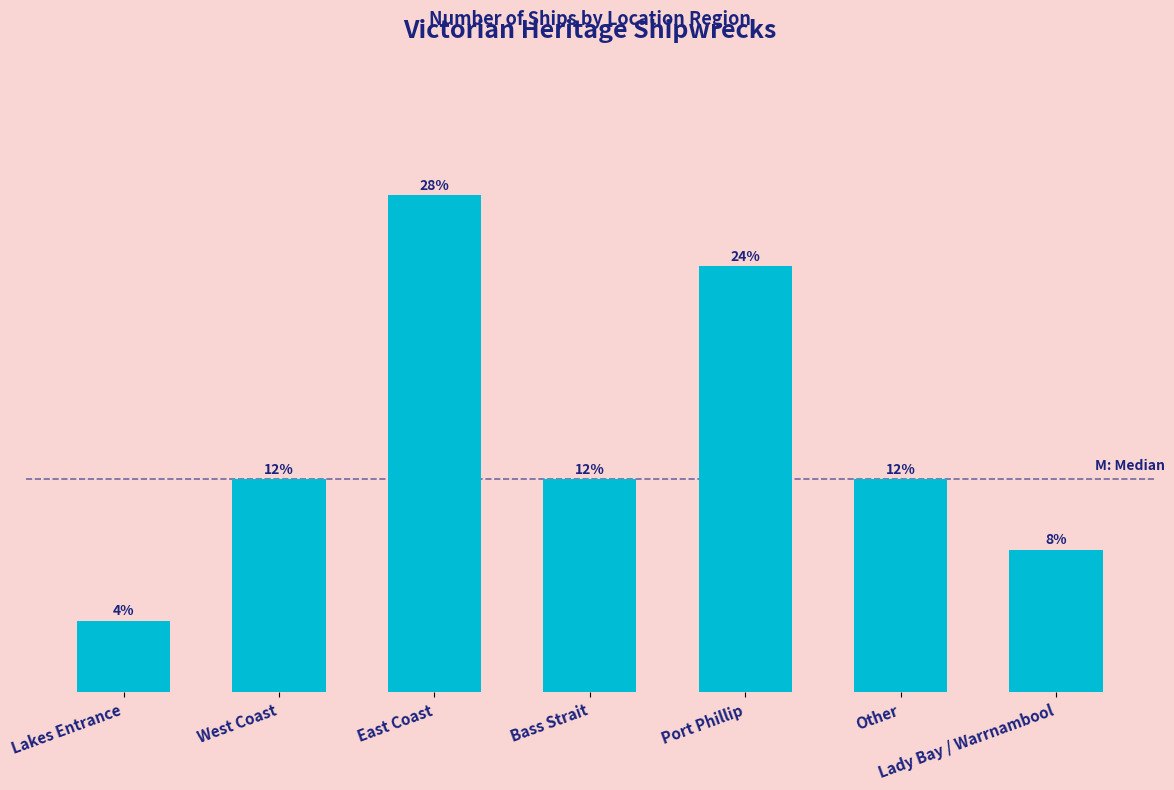

Reading left to right, transcribe all the data shown in this chart.

Lakes Entrance=1	West Coast=3	East Coast=7	Bass Strait=3	Port Phillip=6	Other=3	Lady Bay / Warrnambool=2